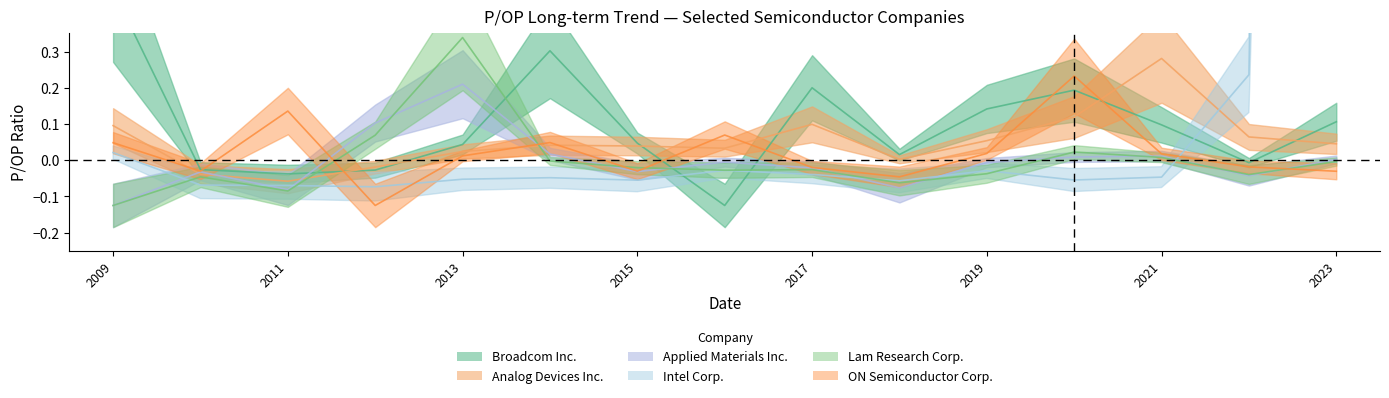

Which series has the largest total across all categories?

Intel Corp.